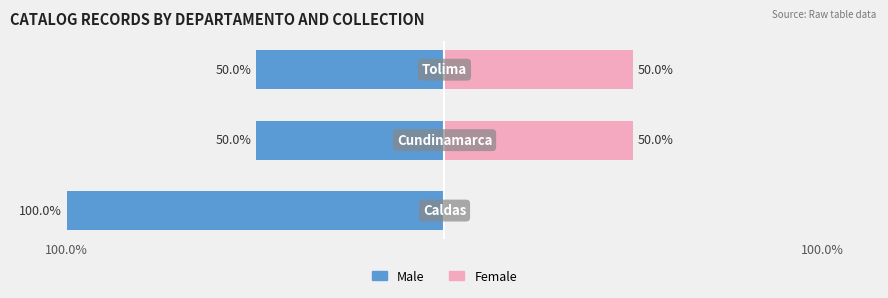

What is the sum of all Female values?

100